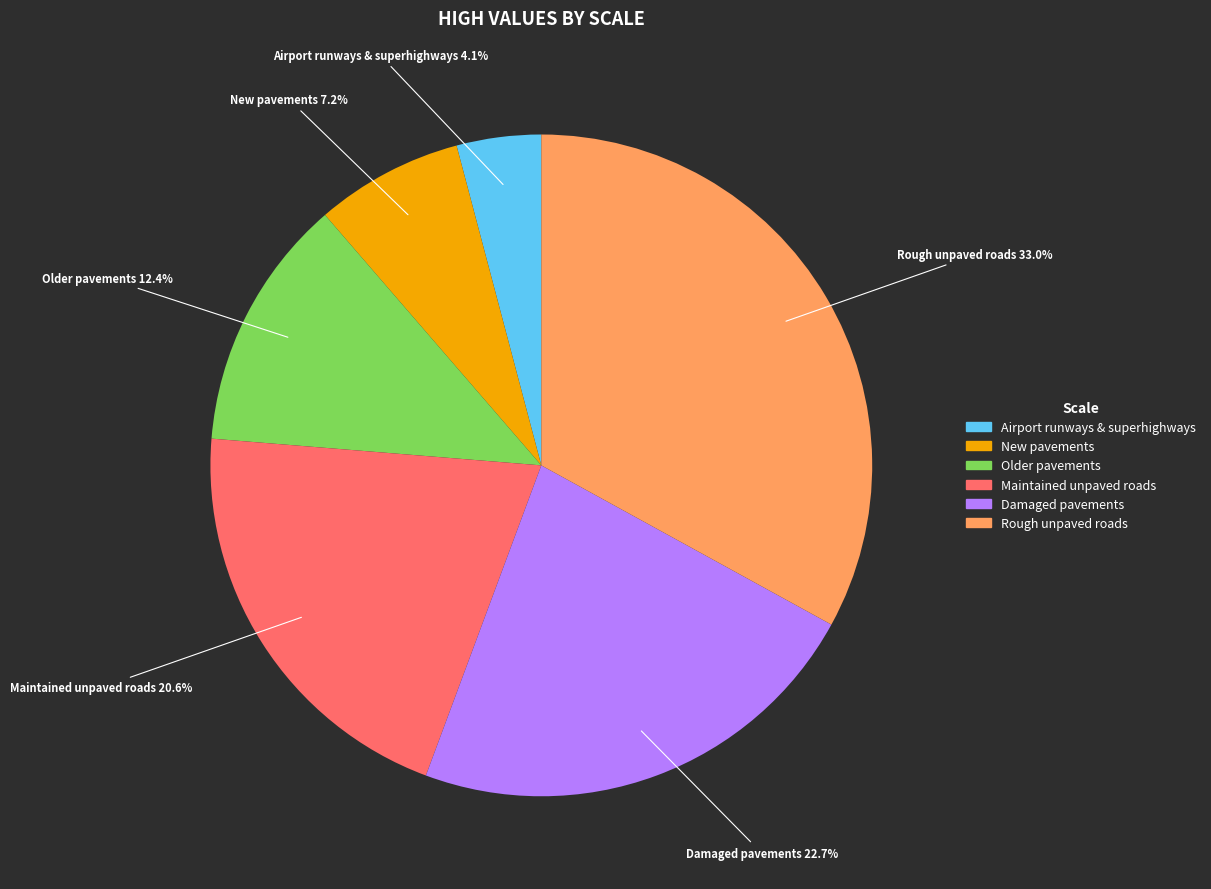

Which category has the biggest portion of the pie?

Rough unpaved roads